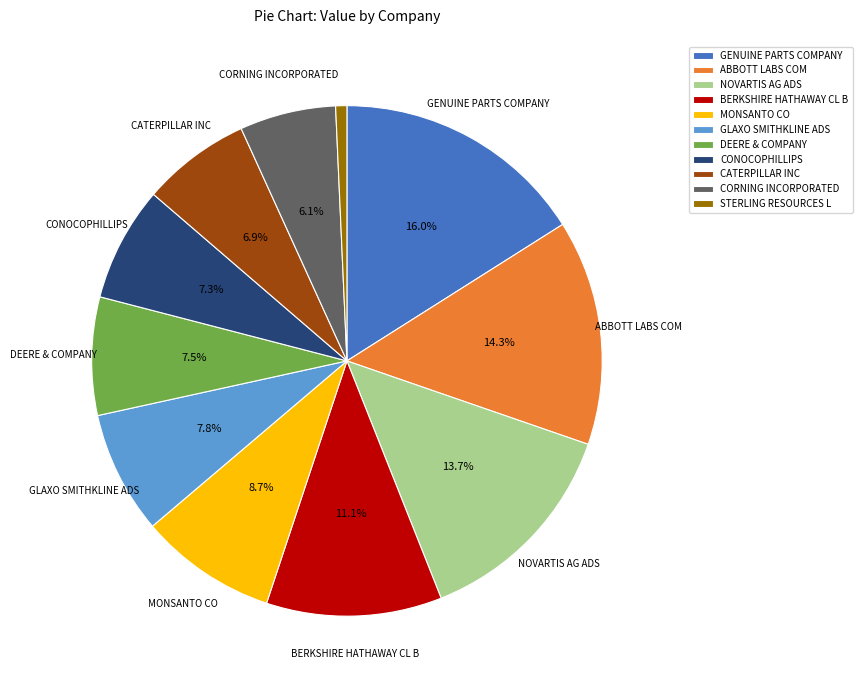

Does any single category account for the majority?

No